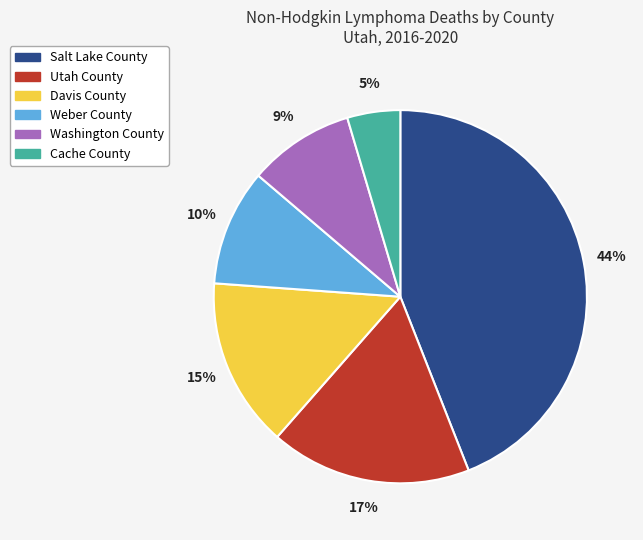

What is the smallest slice in the pie chart?

Cache County